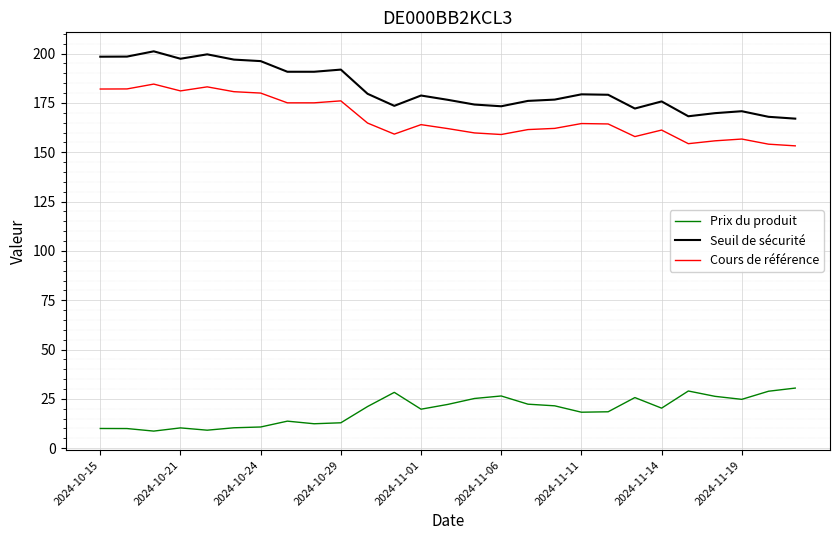

Rank the series by their maximum value, from lowest to highest.

Prix du produit, Cours de référence, Seuil de sécurité